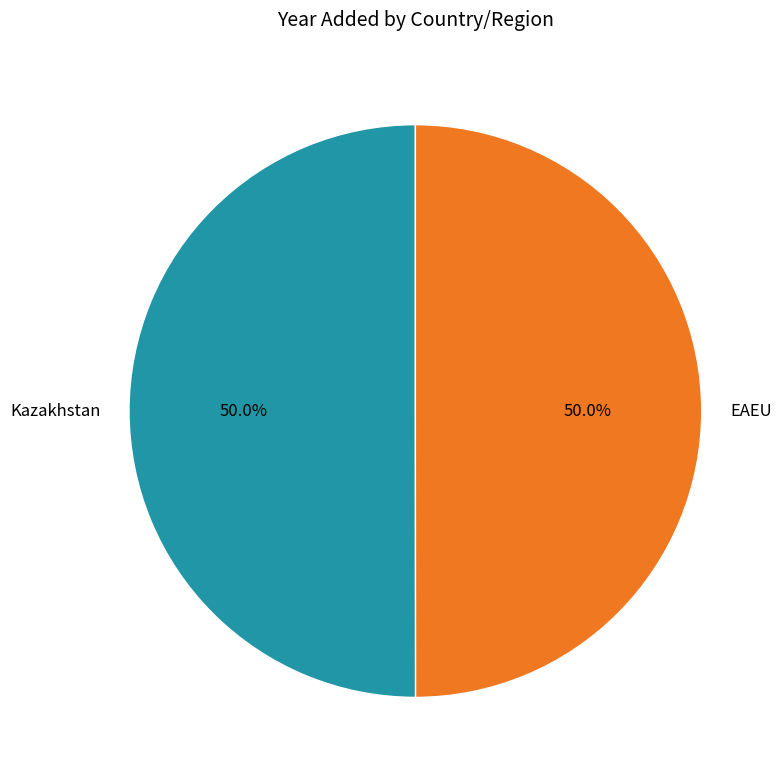

What is the ratio of the value at Kazakhstan to the value at EAEU?

1.0